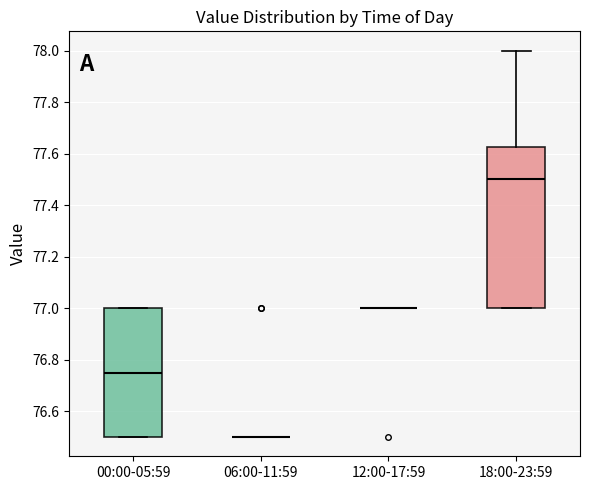

Reading left to right, read every box against the y-axis: the position of its median line, the range the box covers, and the ends of its whiskers. The values are not printed on the chart, so give them approximately, as read against the axis.

00:00-05:59: median 76.76, box 76.50 to 77.00, whiskers 76.50 to 77.00
06:00-11:59: box collapsed to a line at 76.50, whiskers 76.50 to 76.50
12:00-17:59: box collapsed to a line at 77.00, whiskers 77.00 to 77.00
18:00-23:59: median 77.50, box 77.00 to 77.62, whiskers 77.00 to 78.00